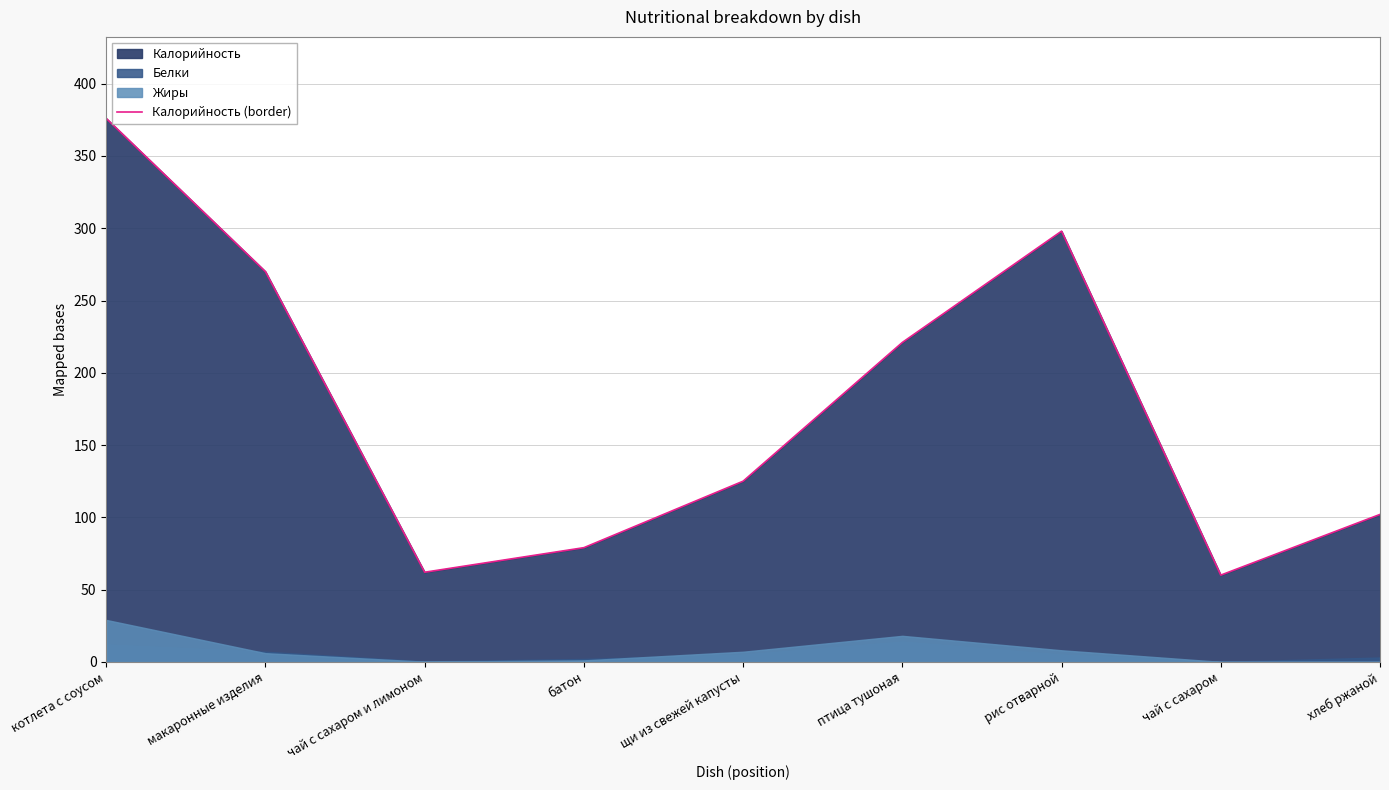

Reading left to right, what are all the values shown in this chart?

котлета с соусом=376	макаронные изделия=270	чай с сахаром и лимоном=62	батон=79	щи из свежей капусты=125	птица тушоная=221	рис отварной=298	чай с сахаром=60	хлеб ржаной=102